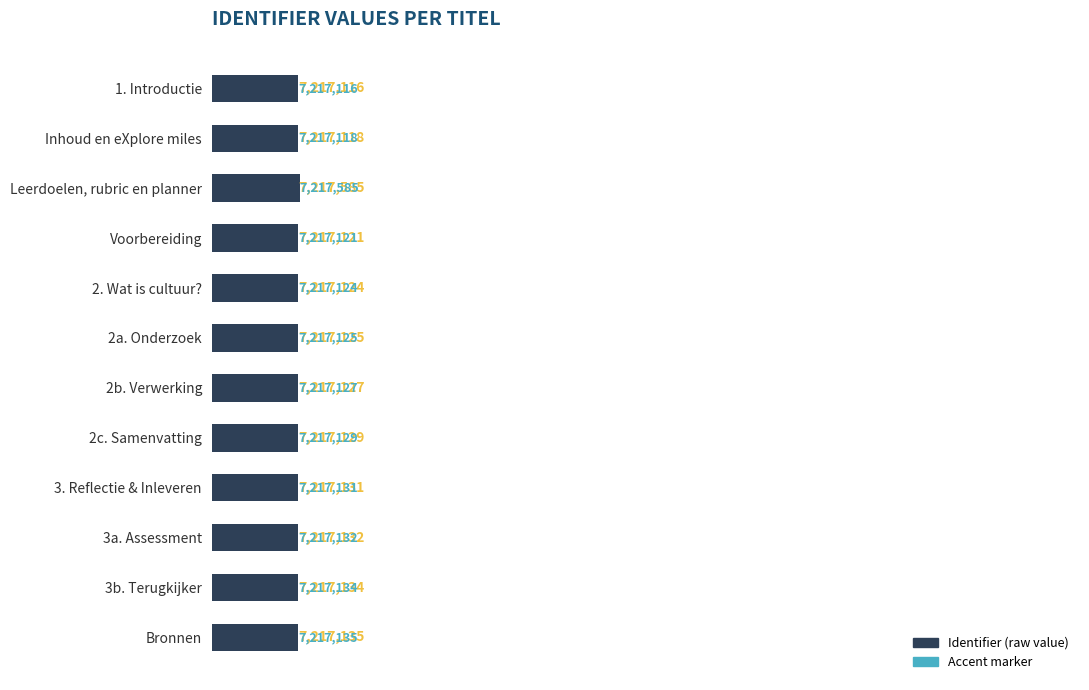

What is the change in value from 3b. Terugkijker to Bronnen?

+1